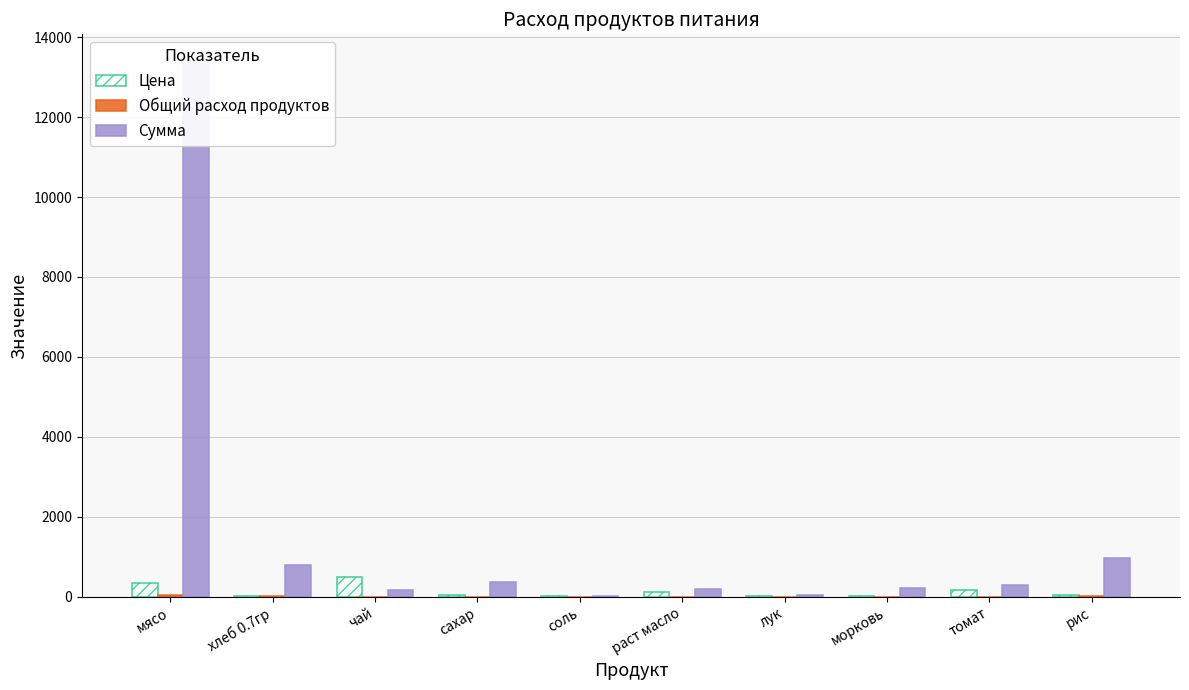

Which series has the largest total across all categories?

Сумма